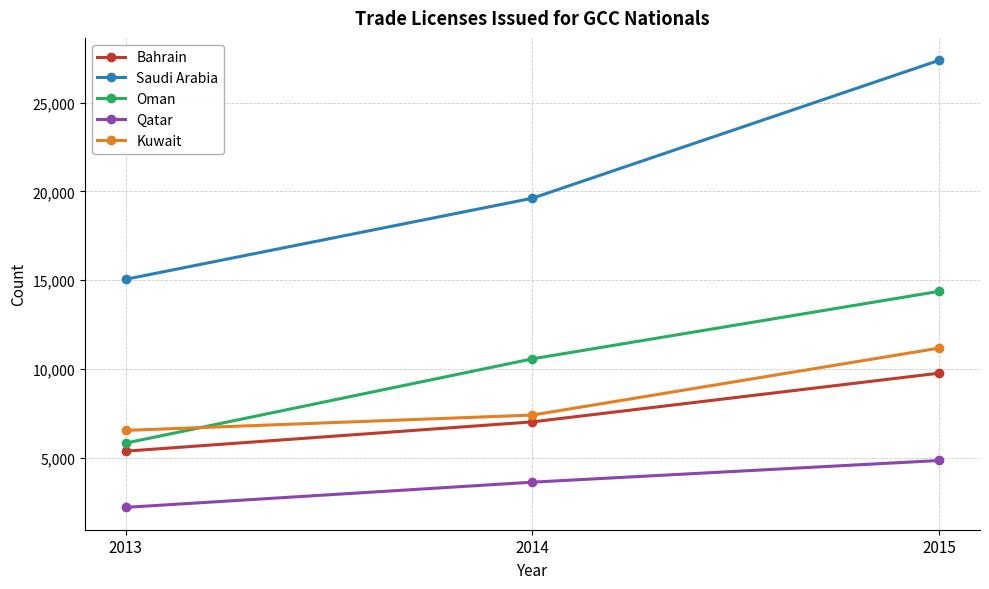

What is the maximum value shown in the chart?

27388